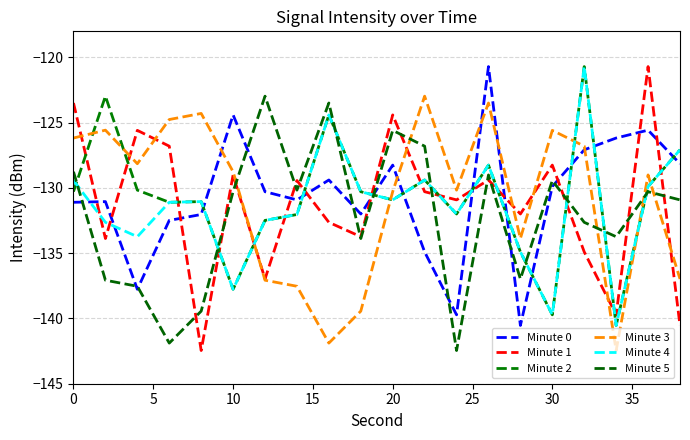

Where is the first local maximum for Minute 0?

5